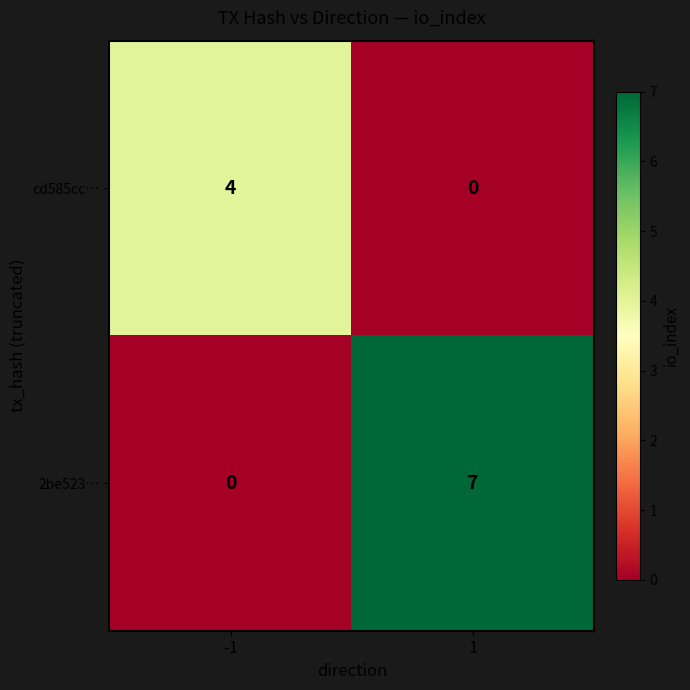

Which series has the largest total across all categories?

2be523…